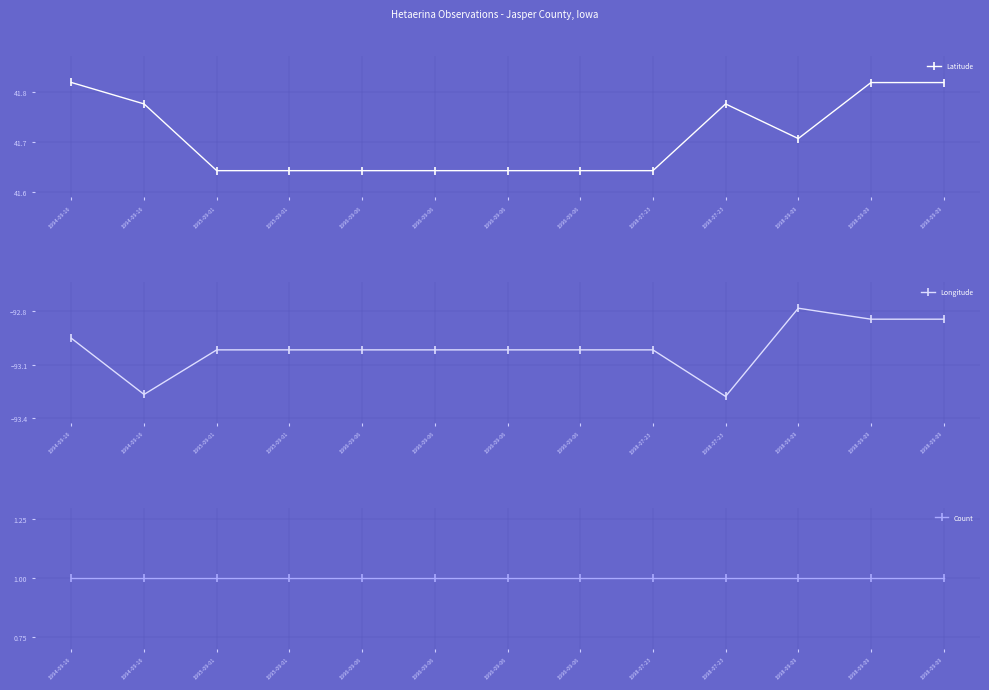

True or false: Latitude and Count intersect in this chart.

False